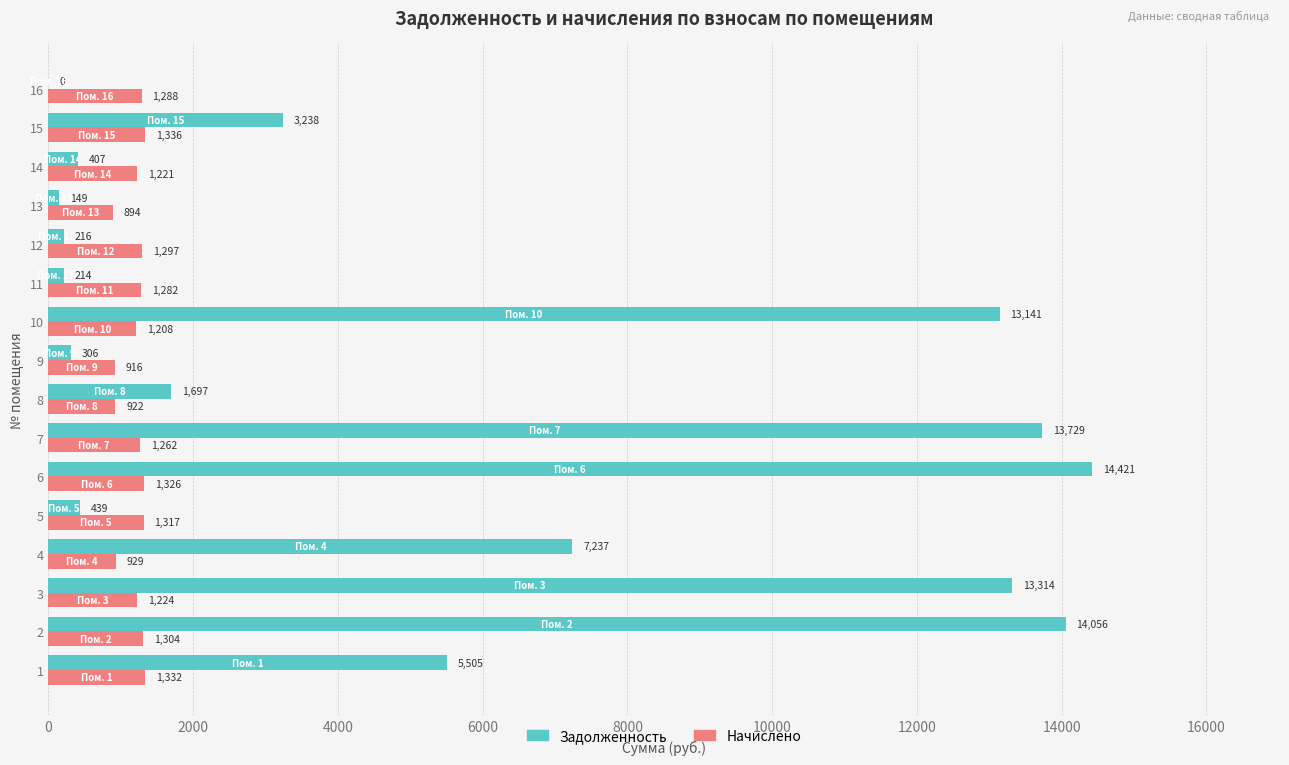

Between 3 and 5, which series saw the biggest shift?

Задолженность